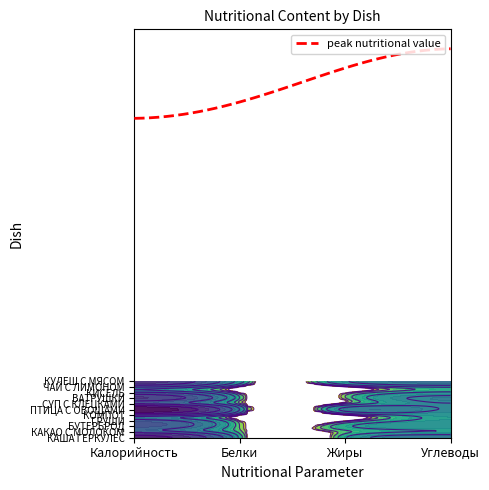

What is the maximum value shown in the chart?

69.0